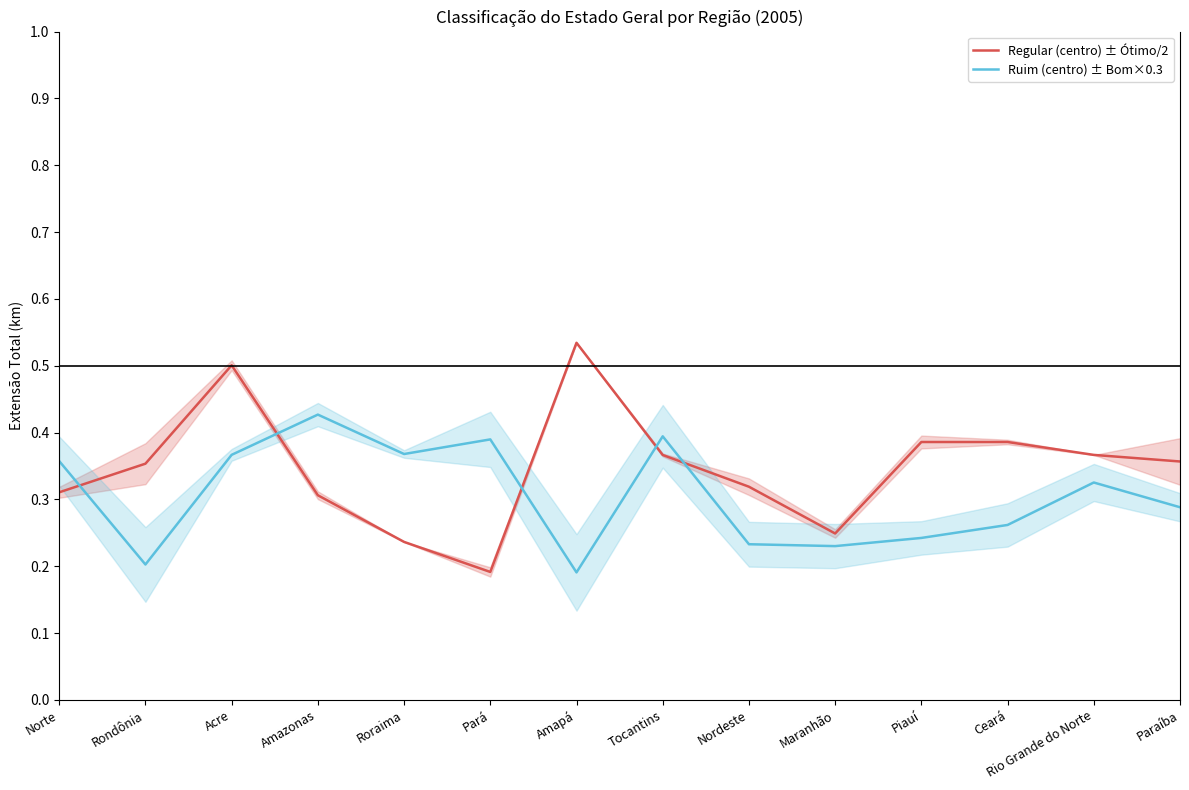

Between which two adjacent categories do Ruim (centro) ± Bom×0.3 and Regular (centro) ± Ótimo/2 first intersect?

Norte and Rondônia